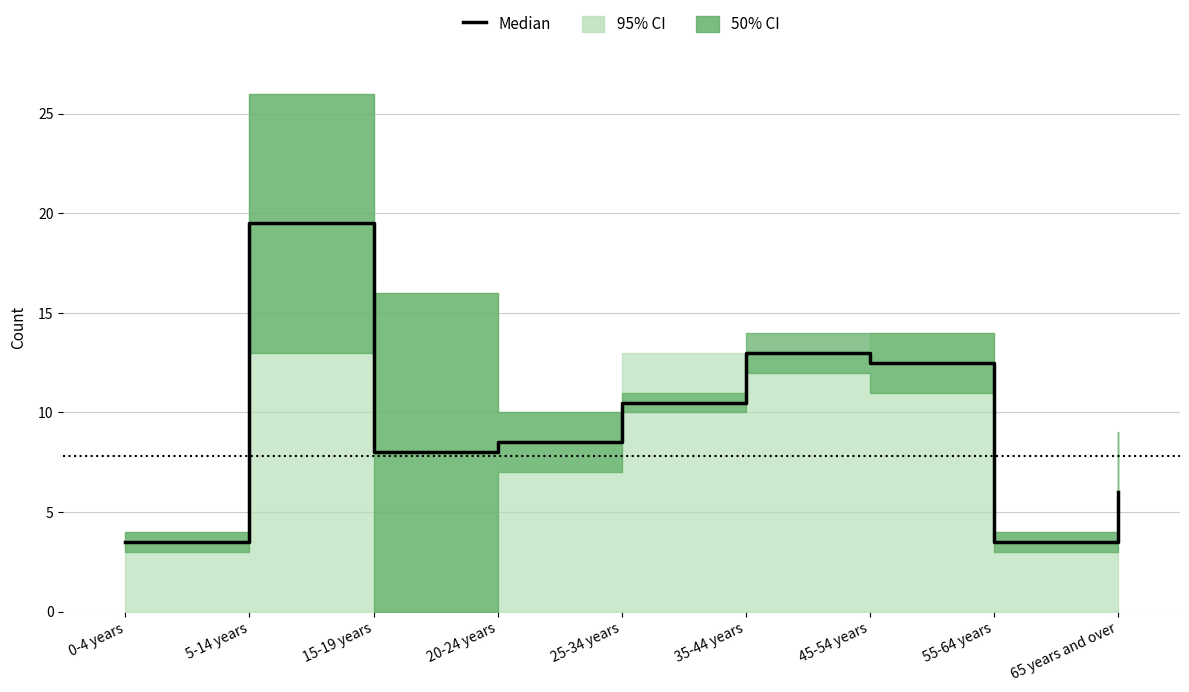

At which label does the data first exceed 8?

5-14 years